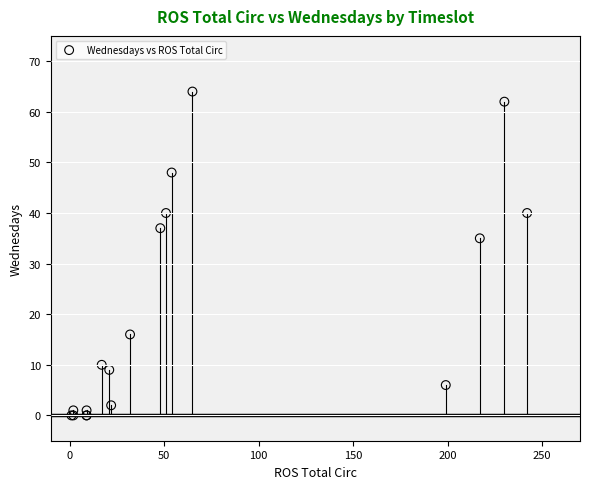

What Y value in the scatter plot is closest to 32?

35